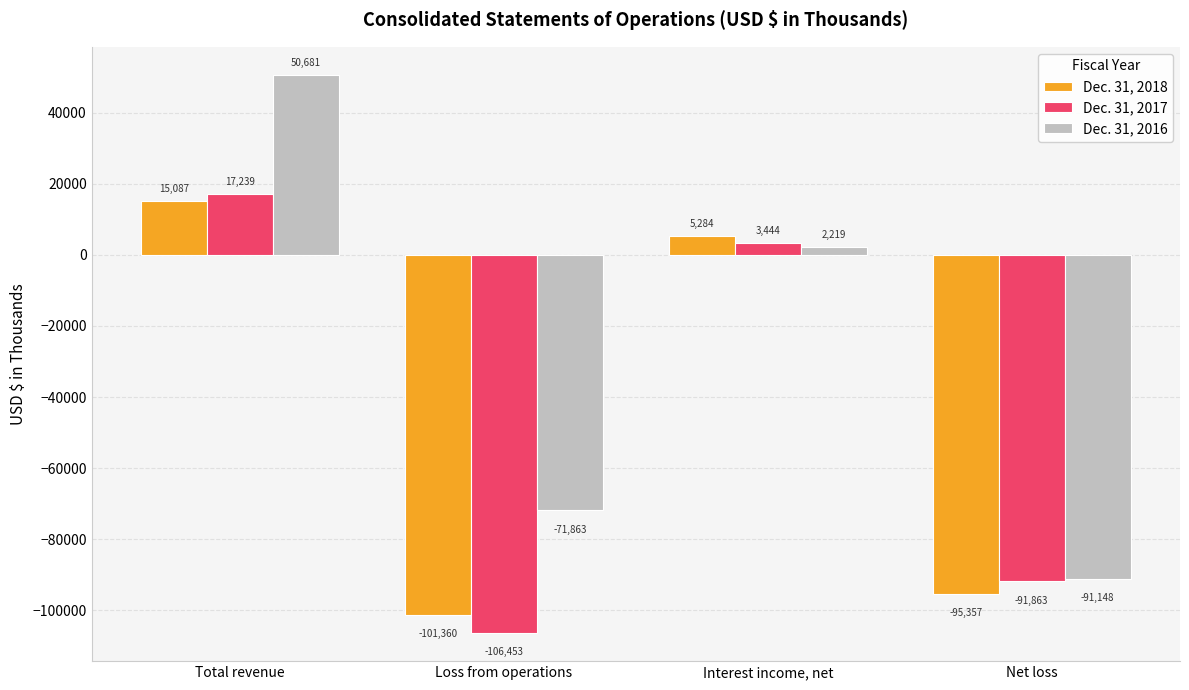

How many values in the Dec. 31, 2018 series are below 5284?

2